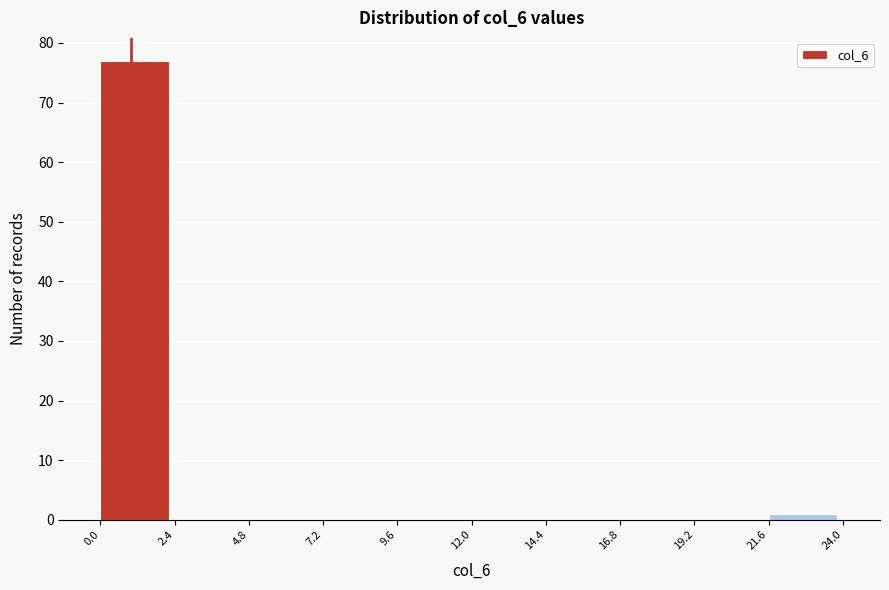

What is the height of the bar covering 0.0 to 2.4 on the x-axis? The values are not printed on the chart, so give them approximately, as read against the axis.

77